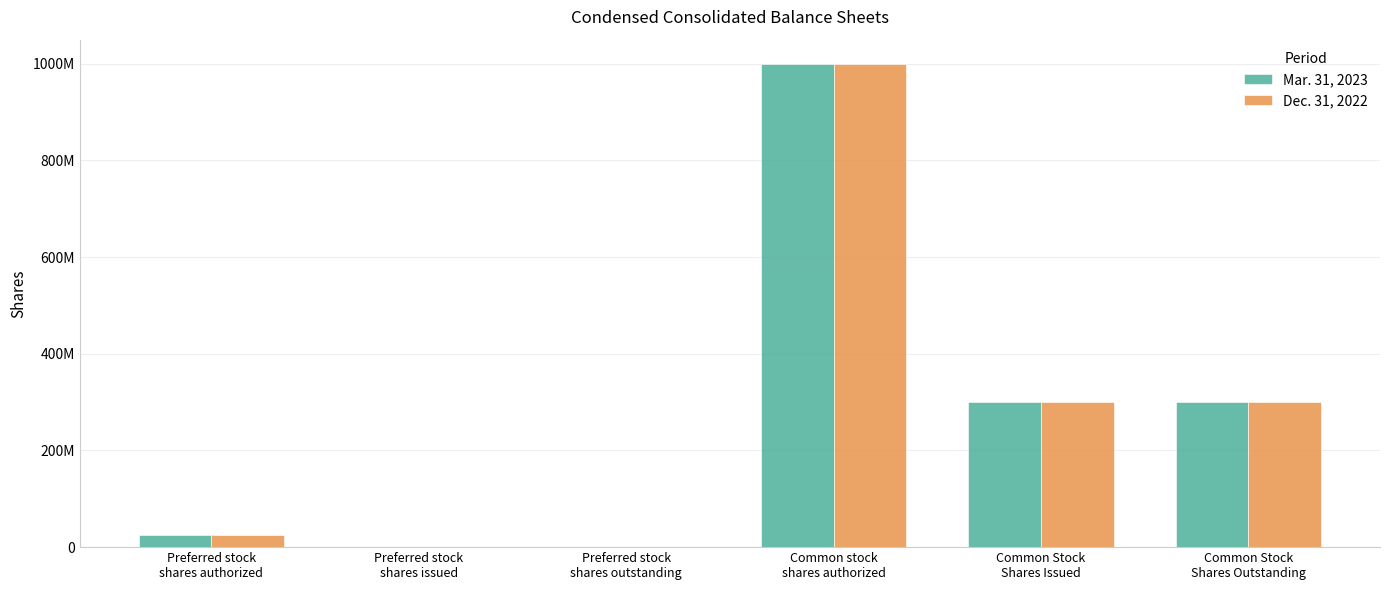

The Dec. 31, 2022 series shows 134426076 at Common Stock
Shares Issued. True or false?

False